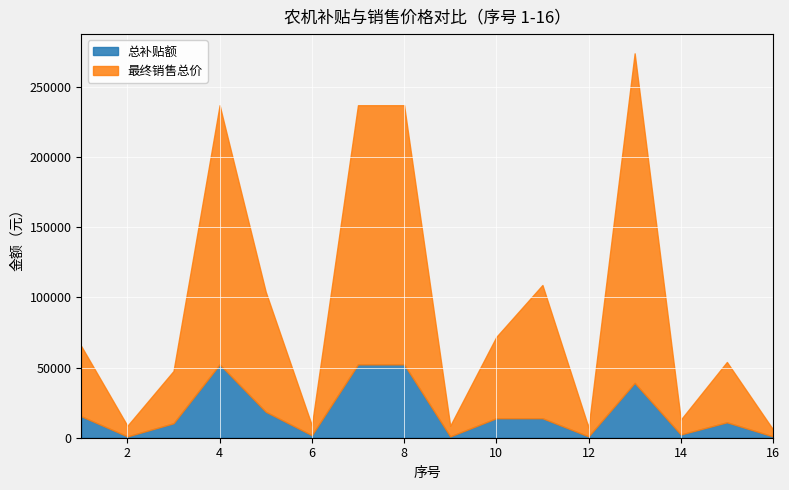

The value of 总补贴额 at 14 is 2300. True or false?

True